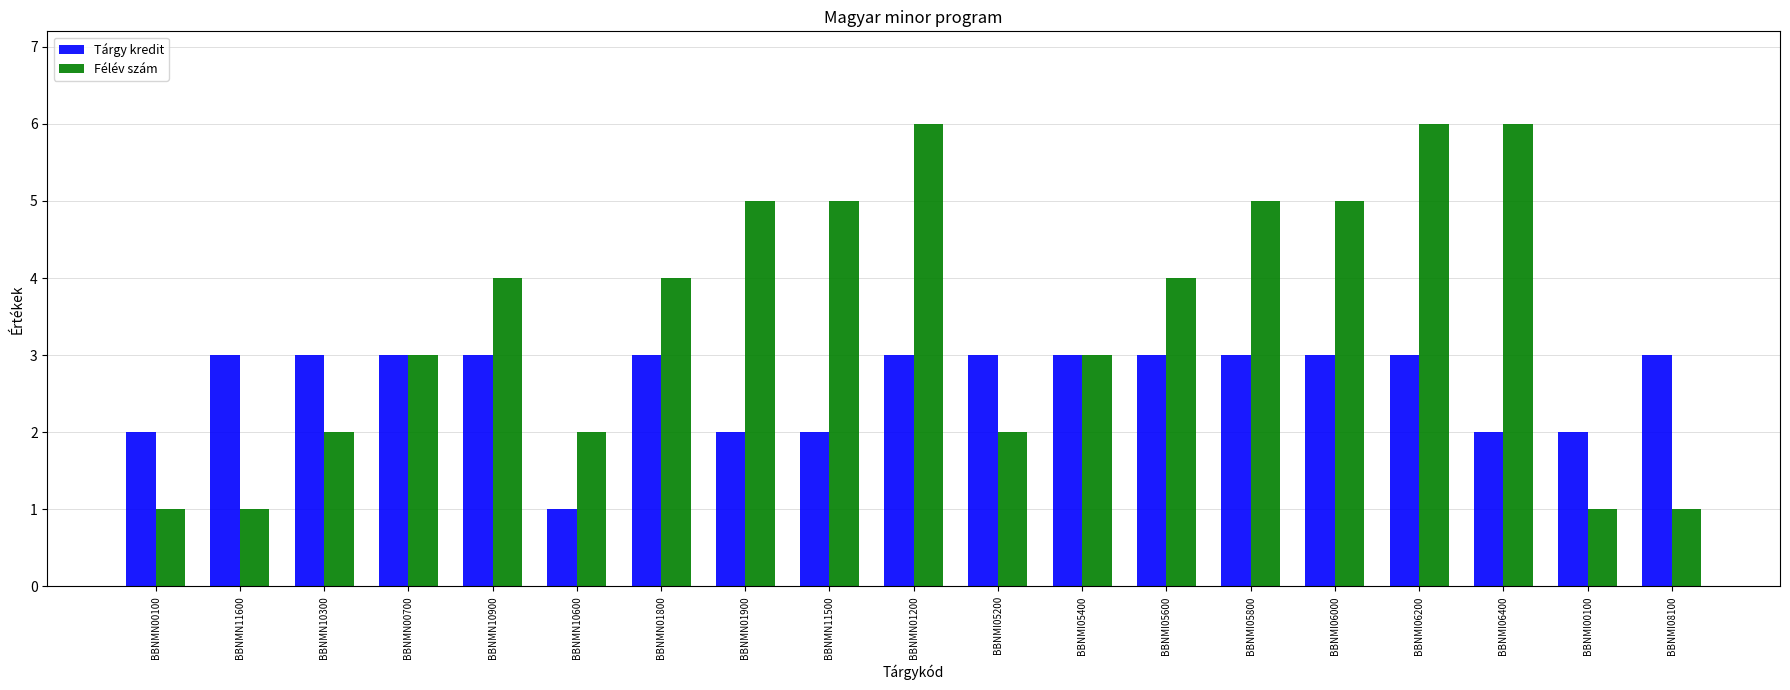

Reading left to right, extract all data points from this chart.

Tárgy kredit: 2	3	3	3	3	1	3	2	2	3	3	3	3	3	3	3	2	2	3
Félév szám: 1	1	2	3	4	2	4	5	5	6	2	3	4	5	5	6	6	1	1